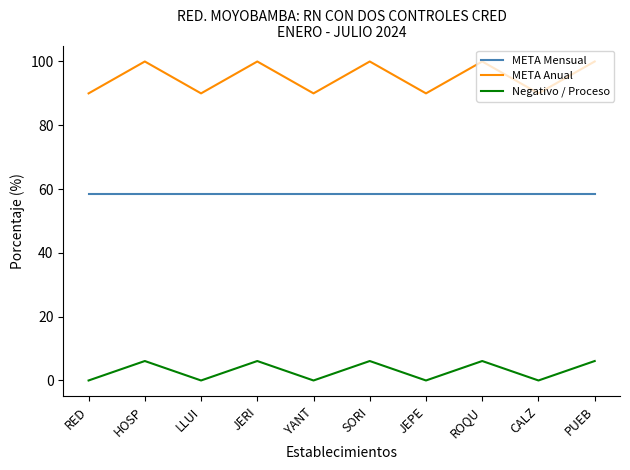

True or false: Negativo / Proceso has a value of 6.1 at PUEB.

True